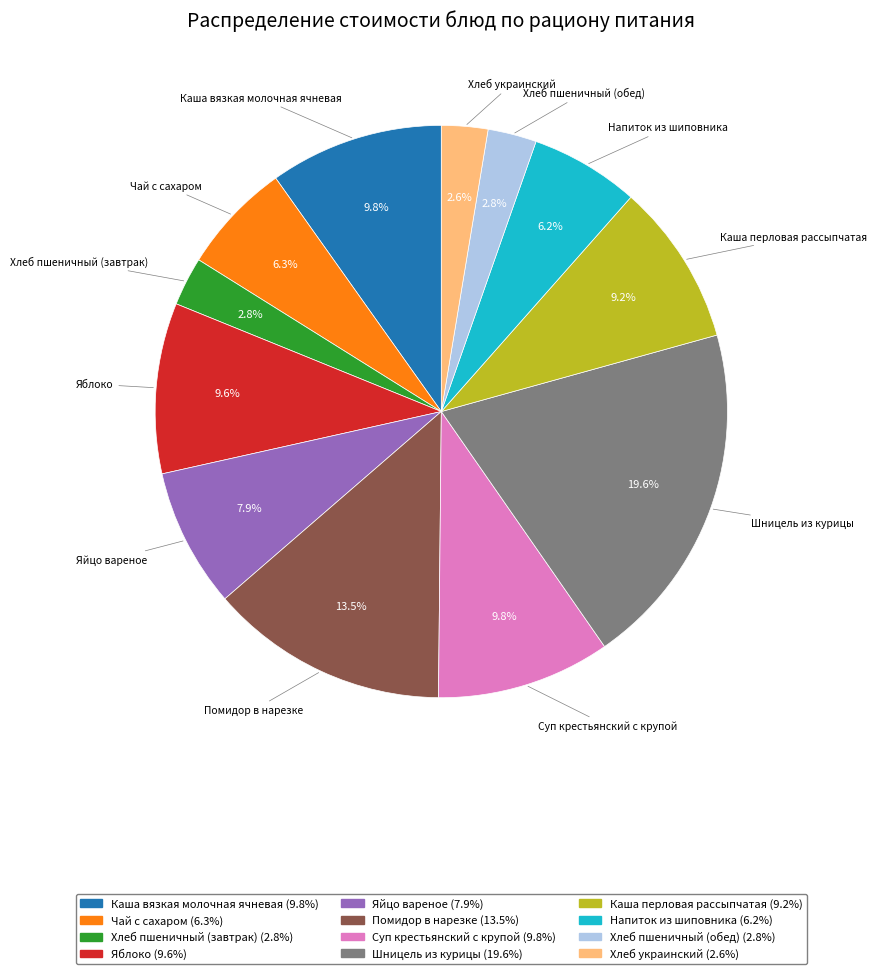

Combined, do Хлеб пшеничный (обед) and Помидор в нарезке account for over 50%?

No